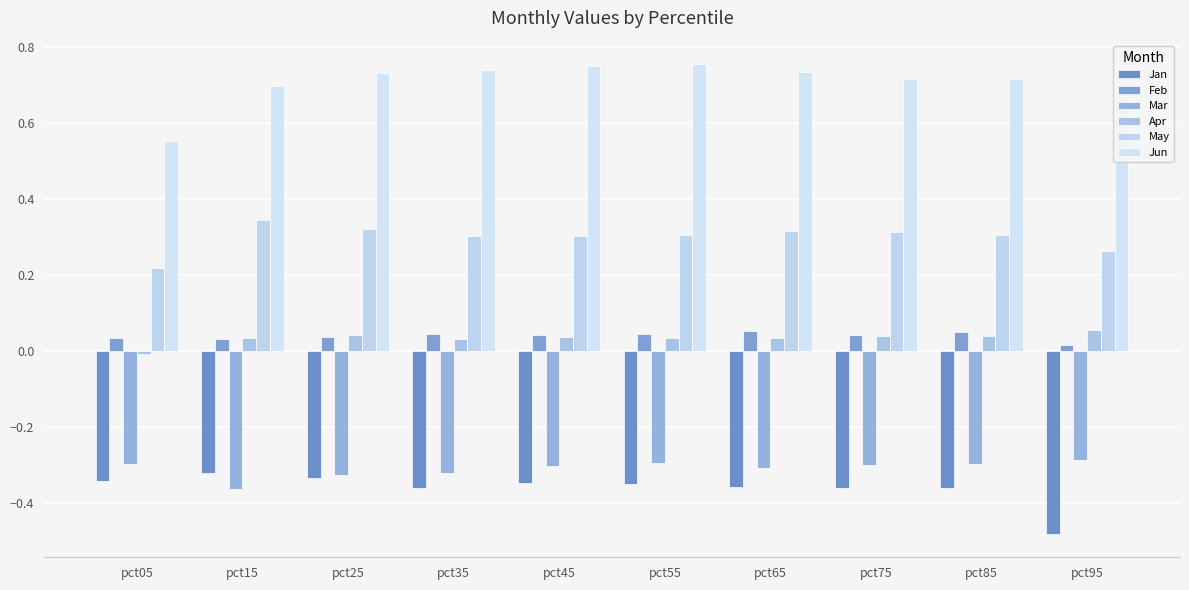

Where is Feb nearest to the value 0?

pct95